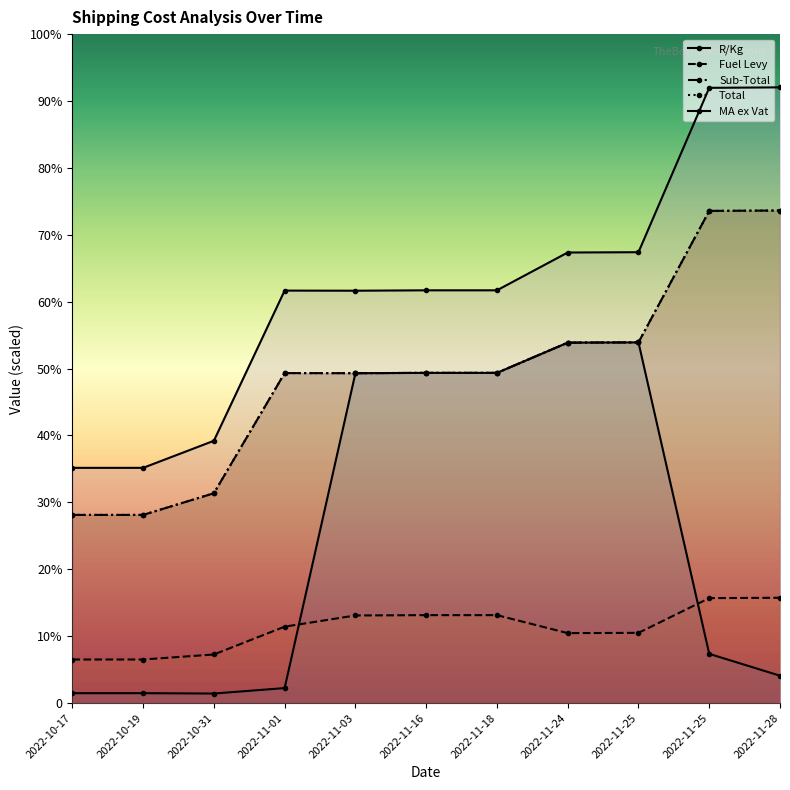

What is the spread (max minus min) of values at 2022-11-01?

475.3